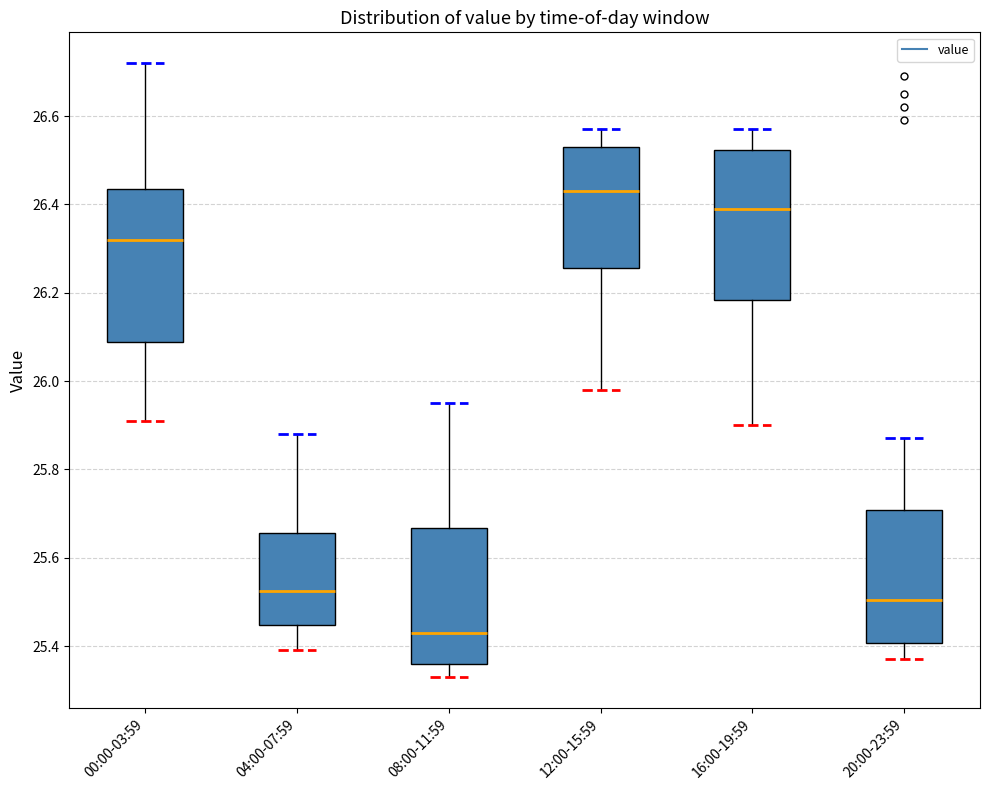

Which box has the highest median line?

12:00-15:59